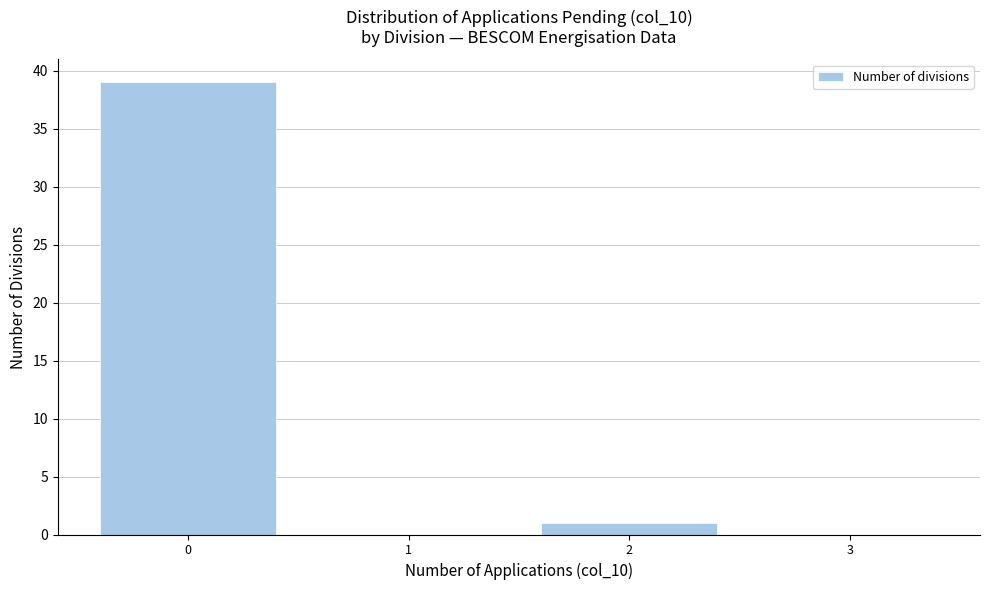

Reading right to left, what are all the values shown in this chart?

3=0	2=1	1=0	0=39